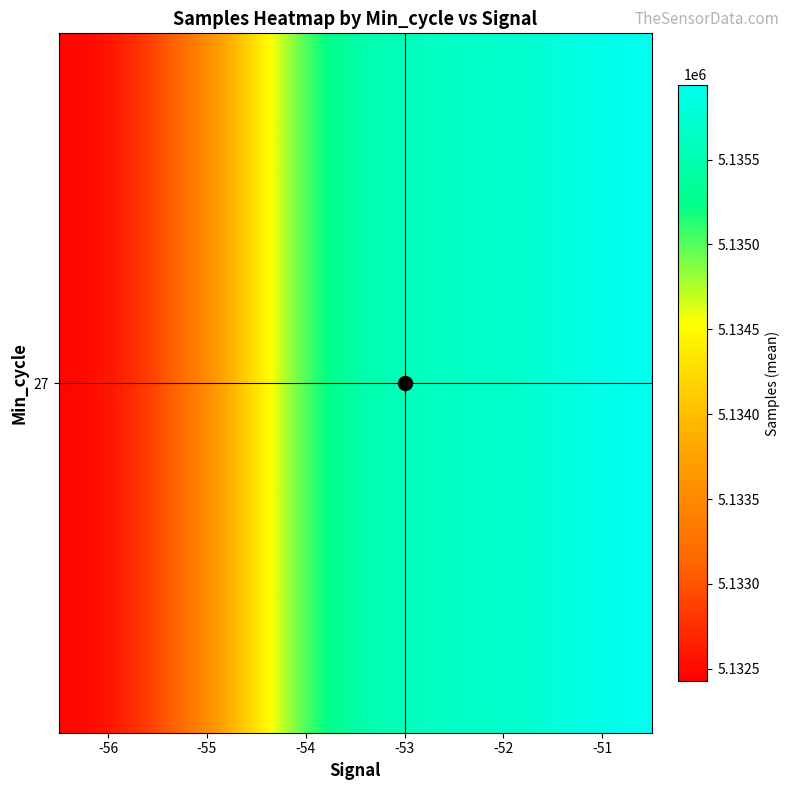

Where does the data first go above 5135638?

-53